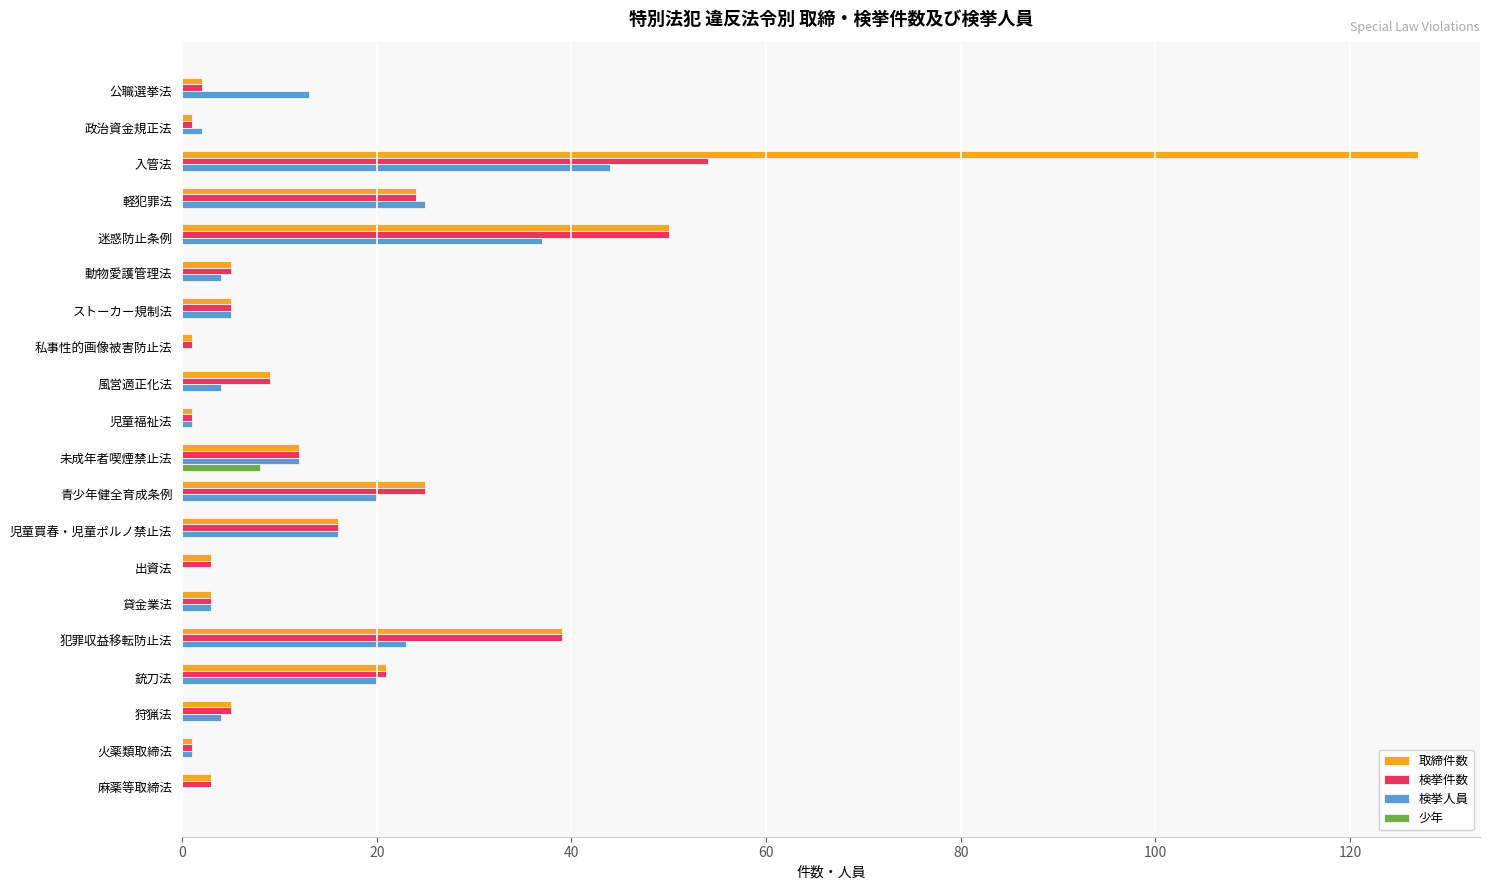

What is the sum of all 検挙人員 values?

234